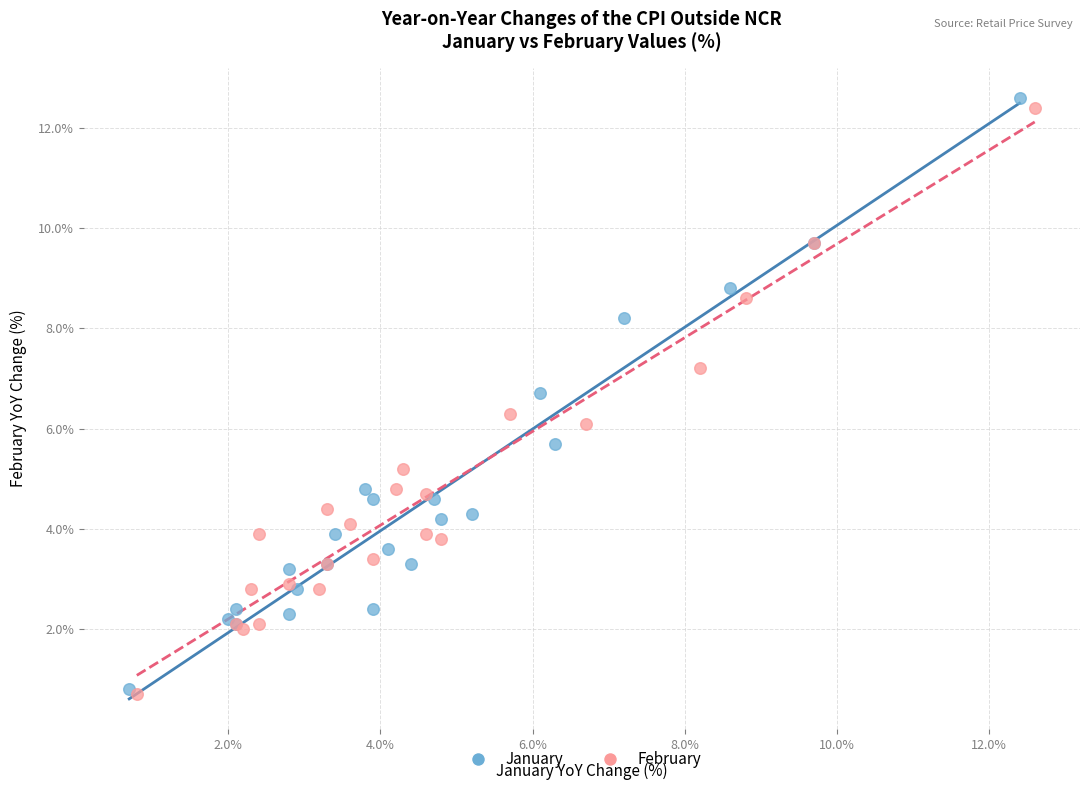

What are all the series names shown in the legend?

January, February